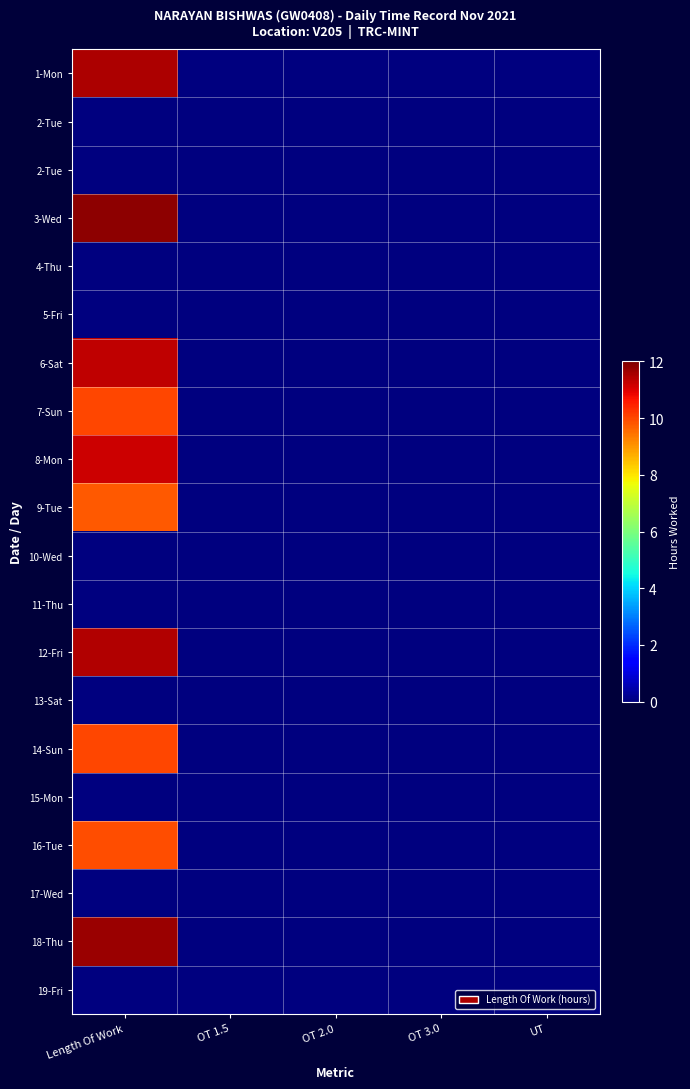

At which category does the chart reach its peak across all series?

Length Of Work